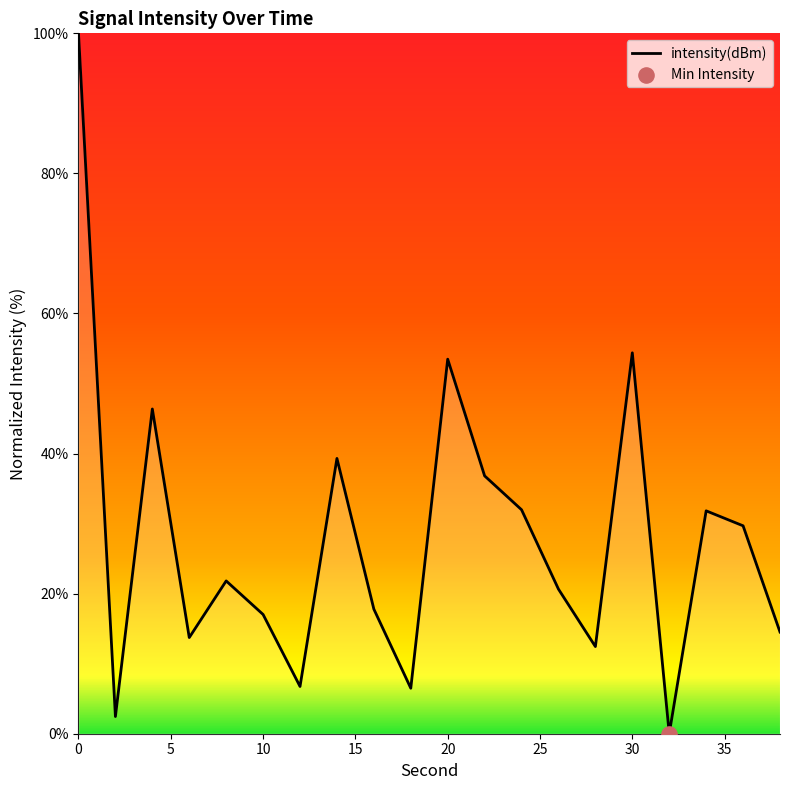

What is the greatest value displayed?

100.0